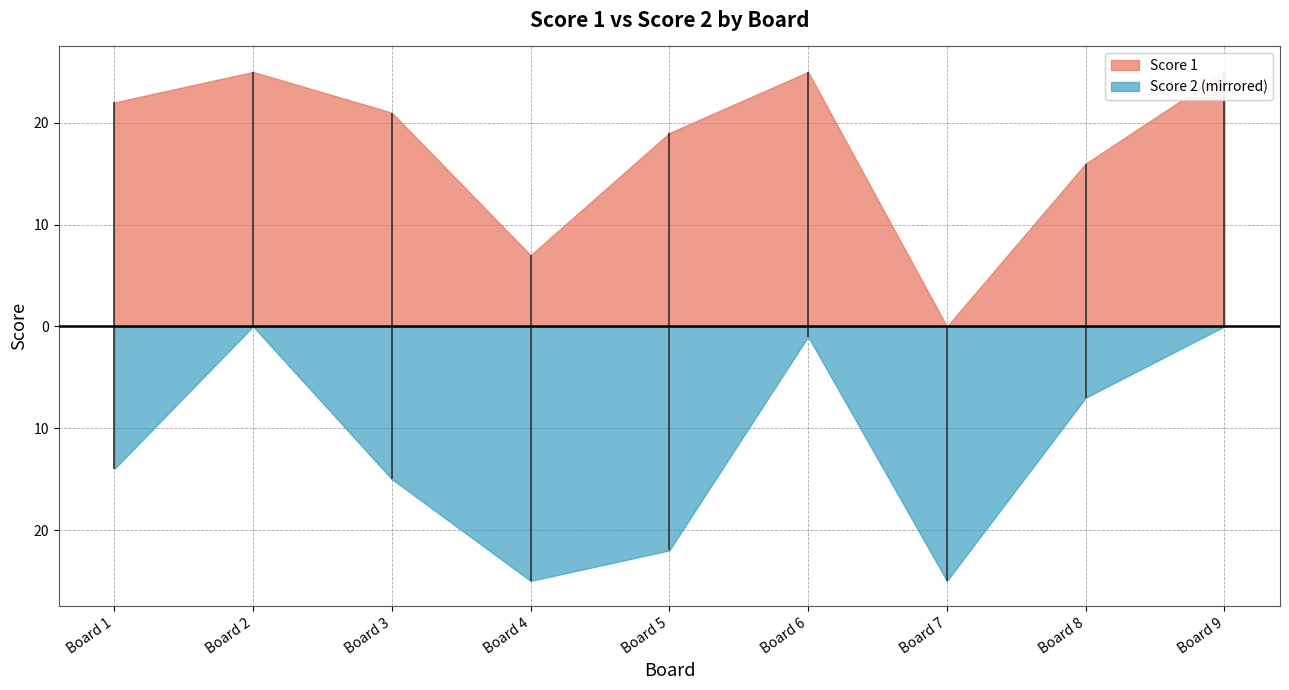

What is the sum of the Score 1 values at 3 and 2?

46